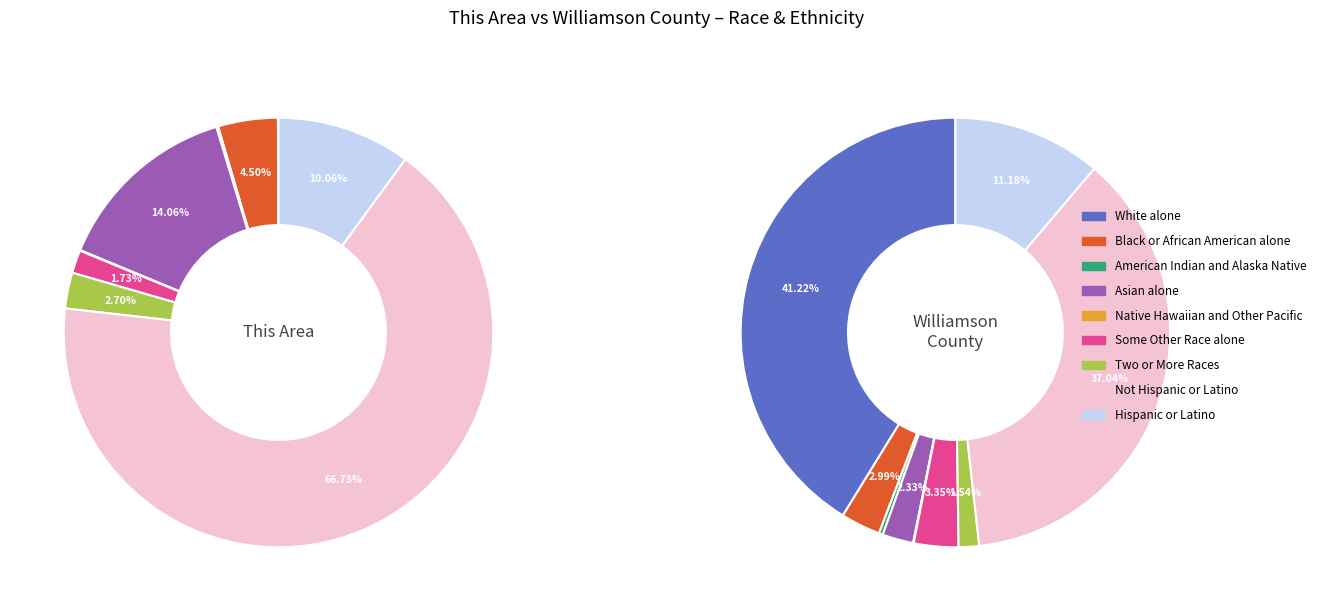

To the nearest percent, what portion does White alone represent?

41%